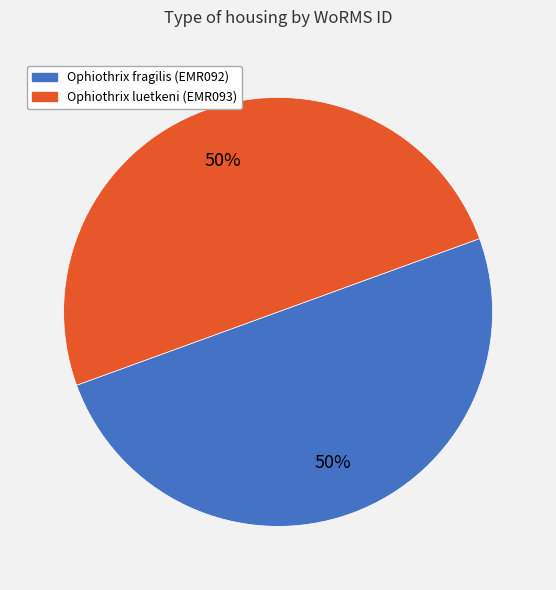

How many segments does this pie chart have?

2